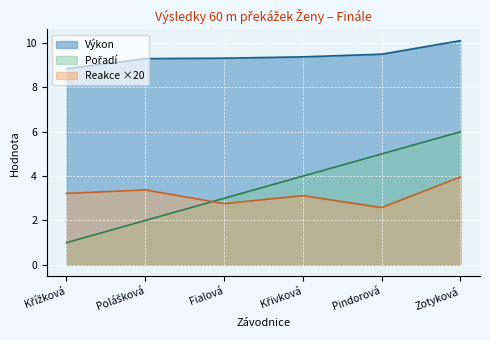

What are all the series names shown in the legend?

Pořadí, Výkon, Reakce